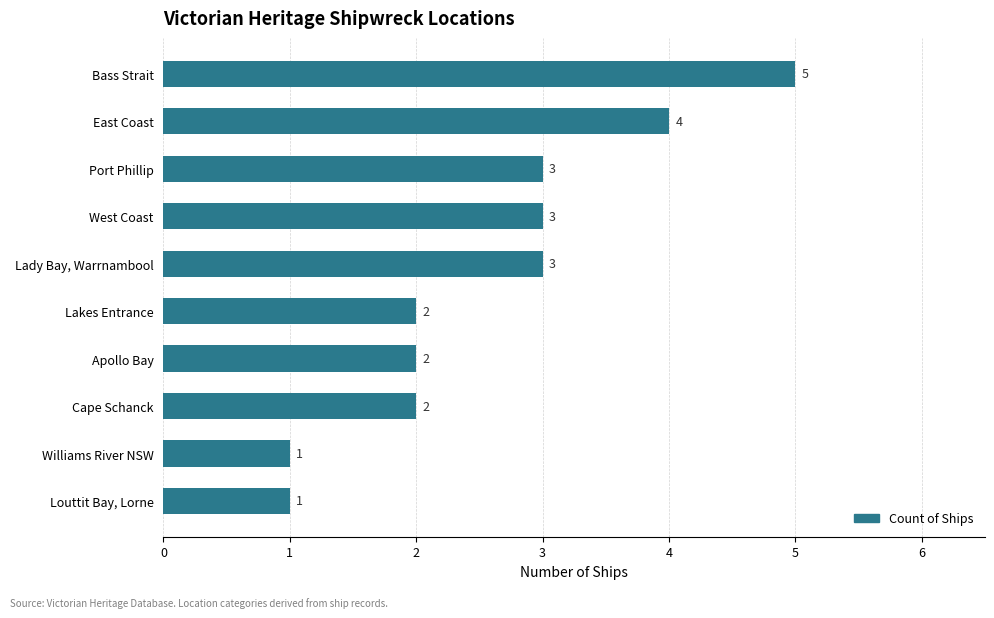

What is the ratio of the value at Lady Bay, Warrnambool to the value at West Coast?

1.0